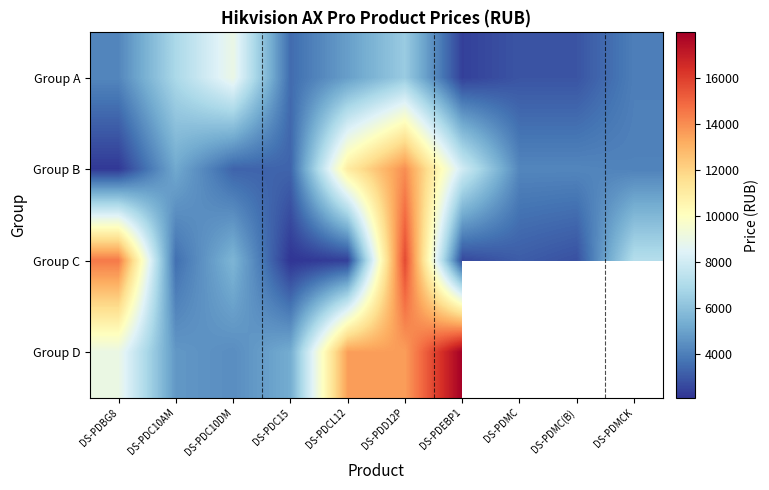

The value of Group C at DS-PDC10AM is 1425.0. True or false?

False